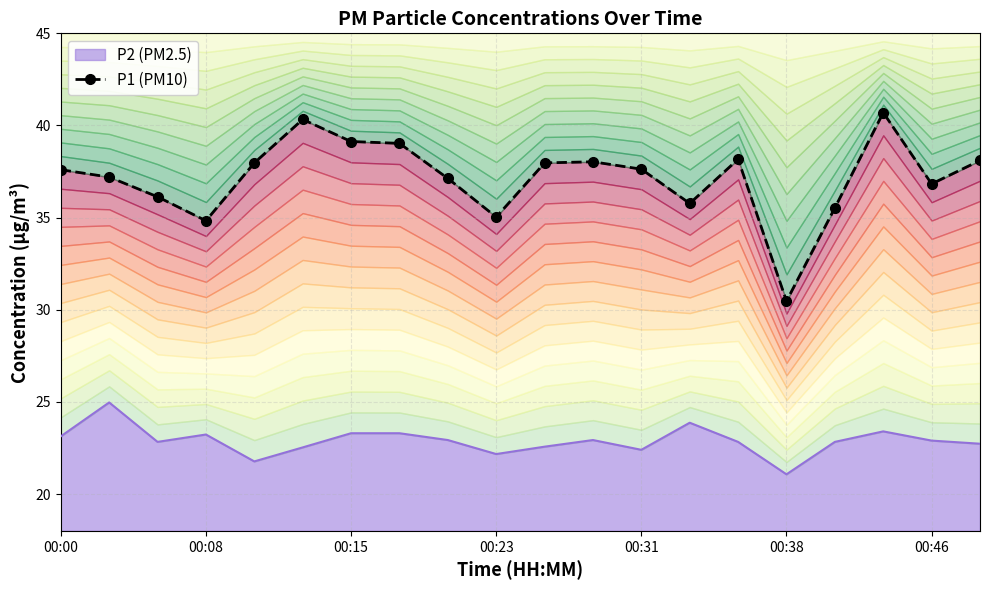

The P2 (PM2.5) series shows 23.3 at 00:15. True or false?

True